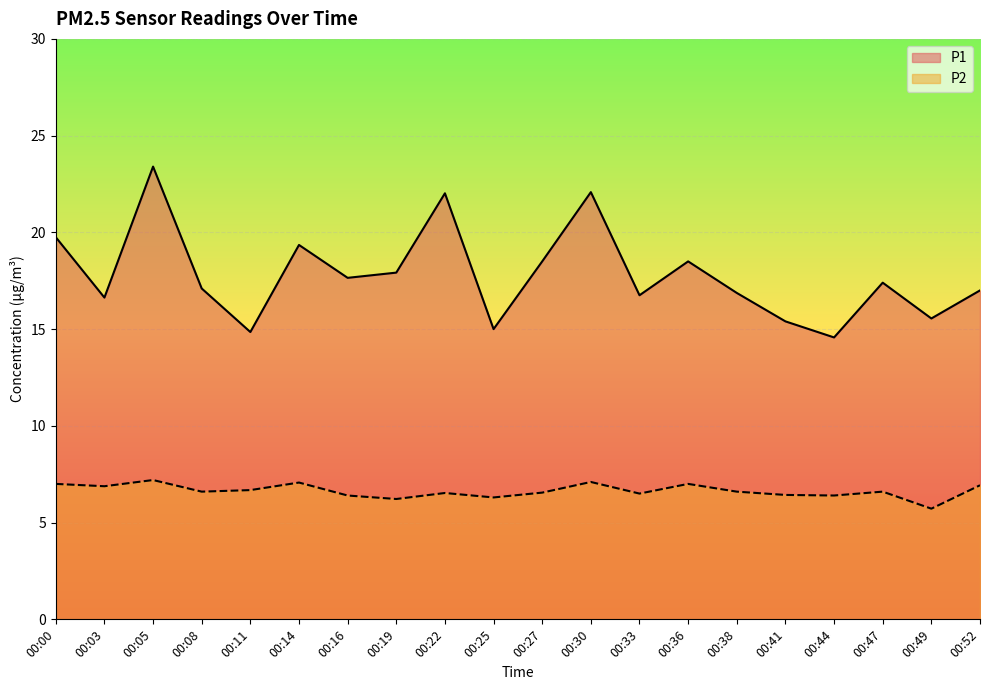

The value of P1 at 00:30 is 22.1. True or false?

True